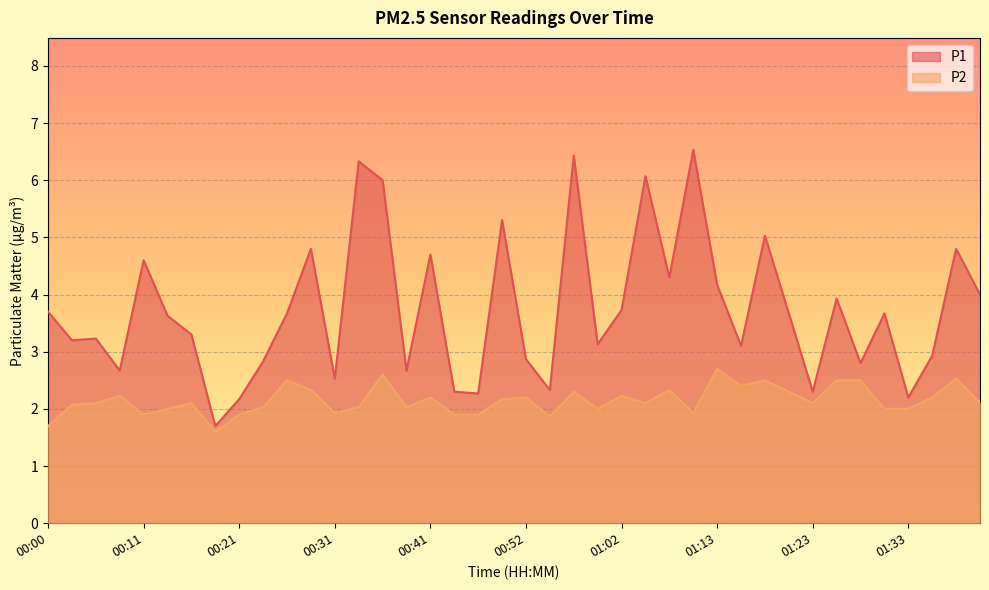

At which category is the sum across all series the highest?

00:57